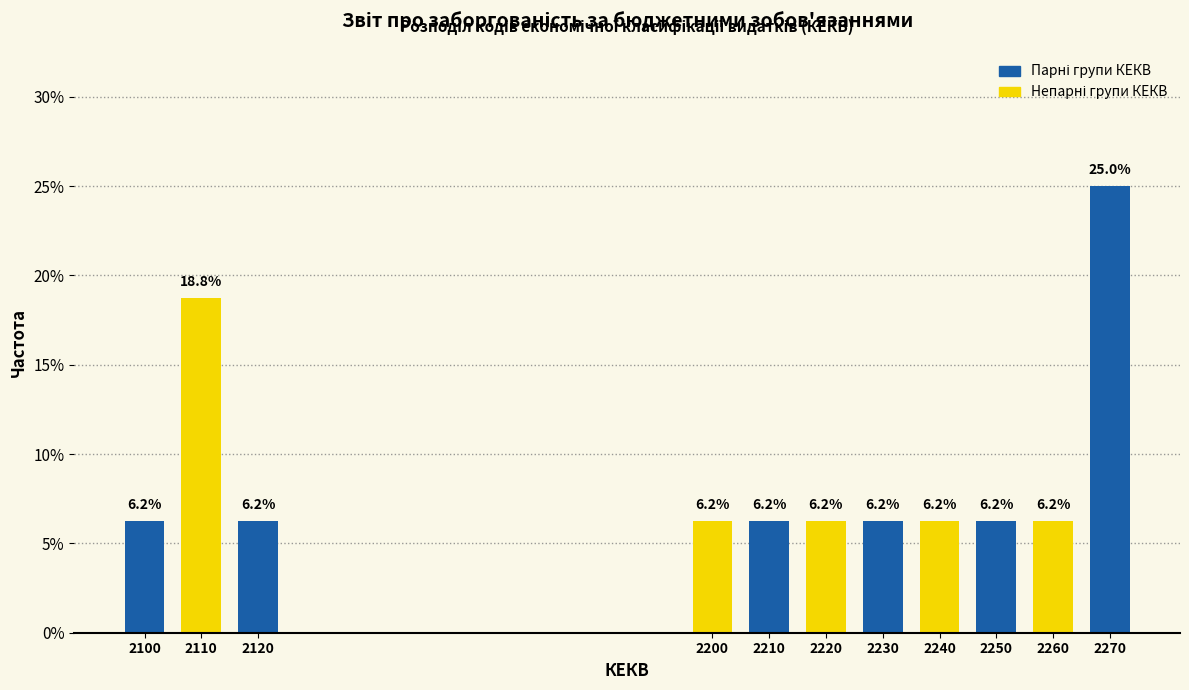

At which label is the value closest to 15?

2110